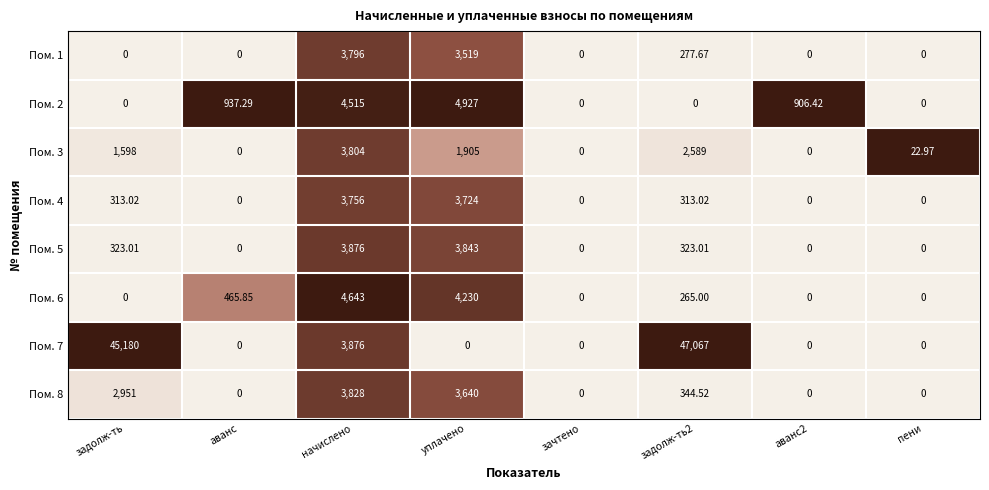

Which category has the highest value in the Пом. 1 series?

начислено